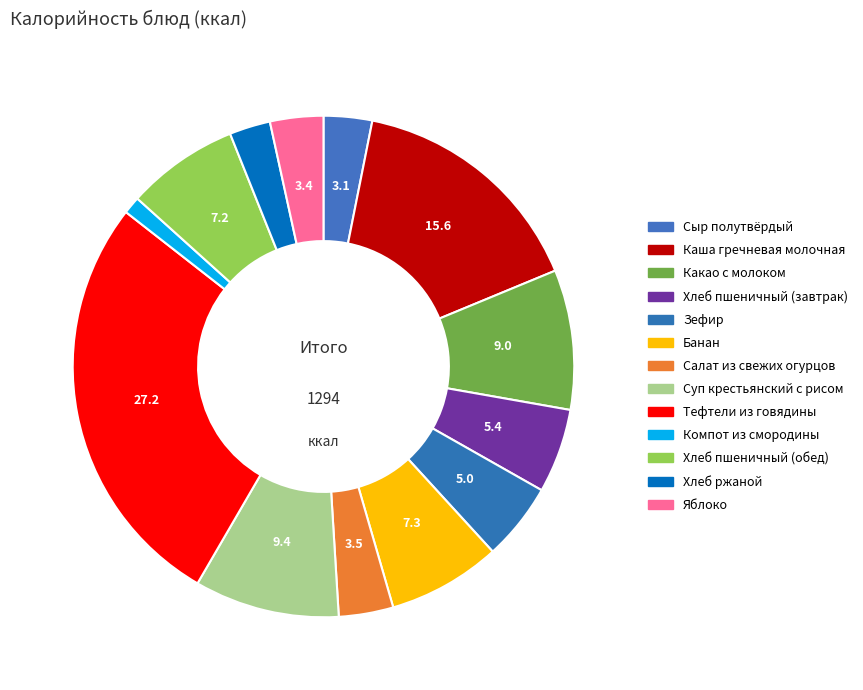

Is there a majority slice in this chart?

No